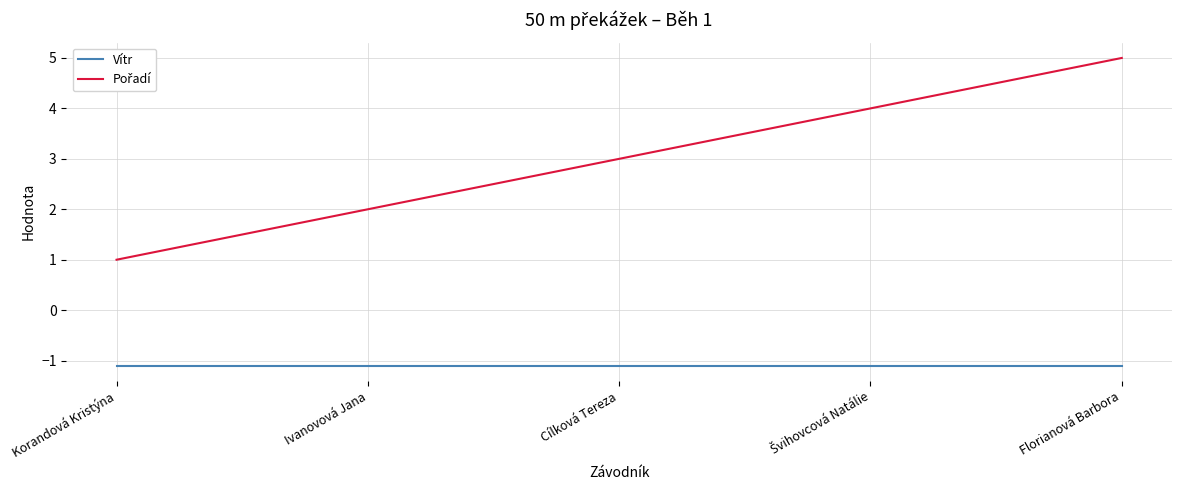

True or false: Vítr has a value of -1.1 at Korandová Kristýna.

True